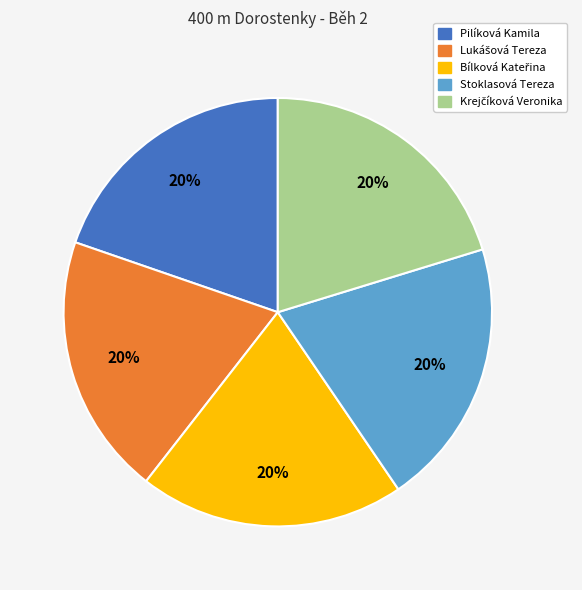

To the nearest percent, what is the average slice percentage?

20%